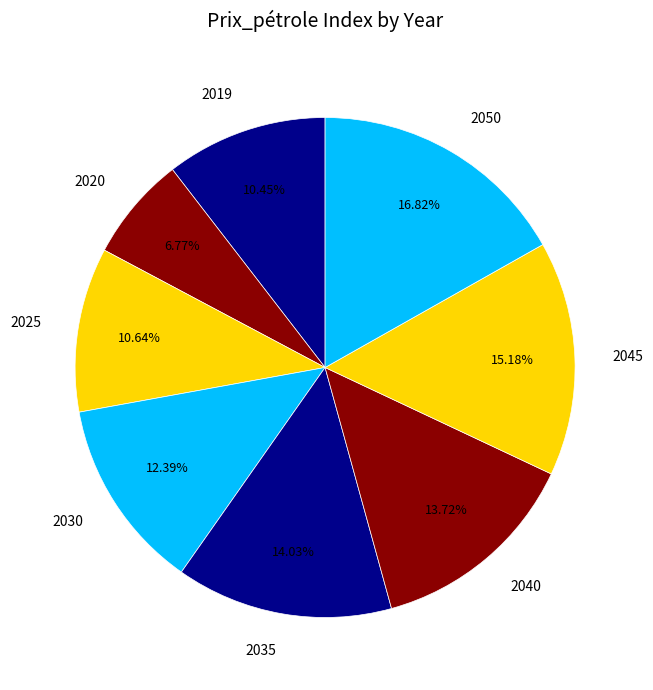

Combined, do 2045 and 2030 account for over 50%?

No